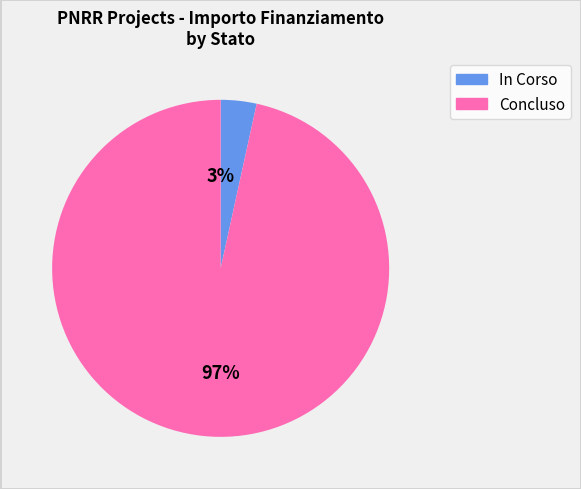

What percentage is the In Corso slice, to the nearest percent?

3%